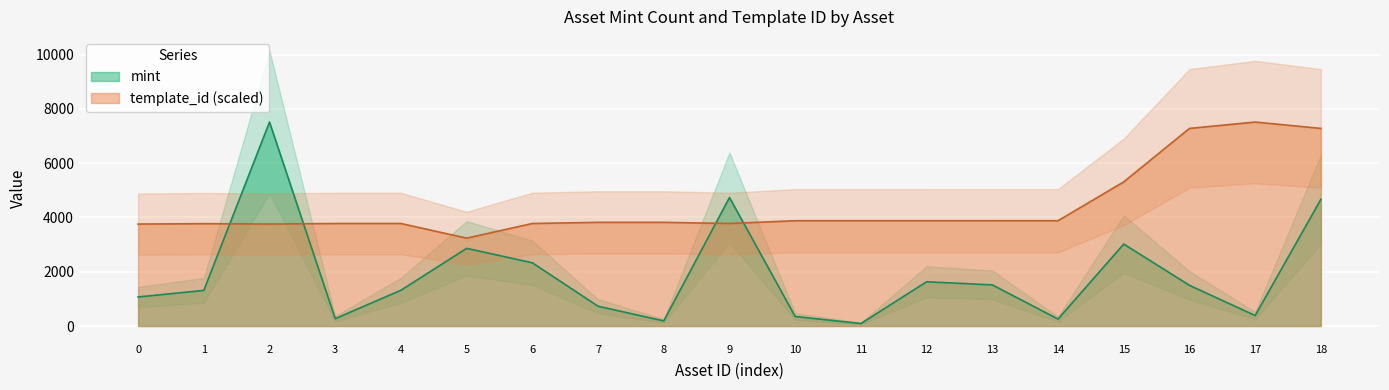

True or false: template_id has more than 0 interior local peaks.

True